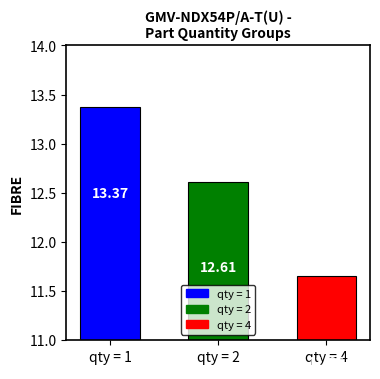

List the labels in order of value, largest first.

qty = 1, qty = 2, qty = 4